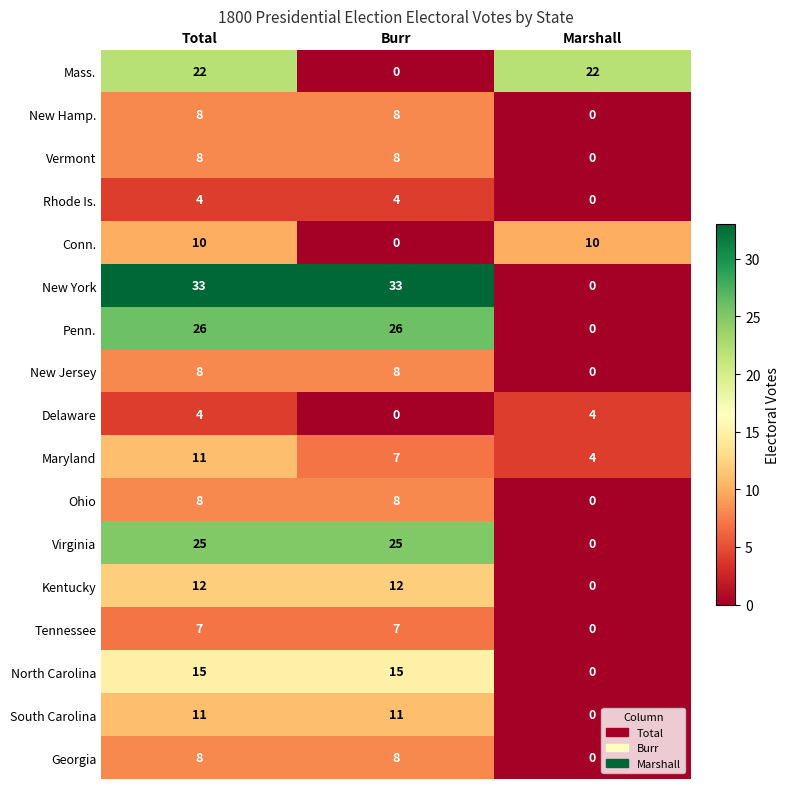

Which series changed the most between Total and Marshall?

New York